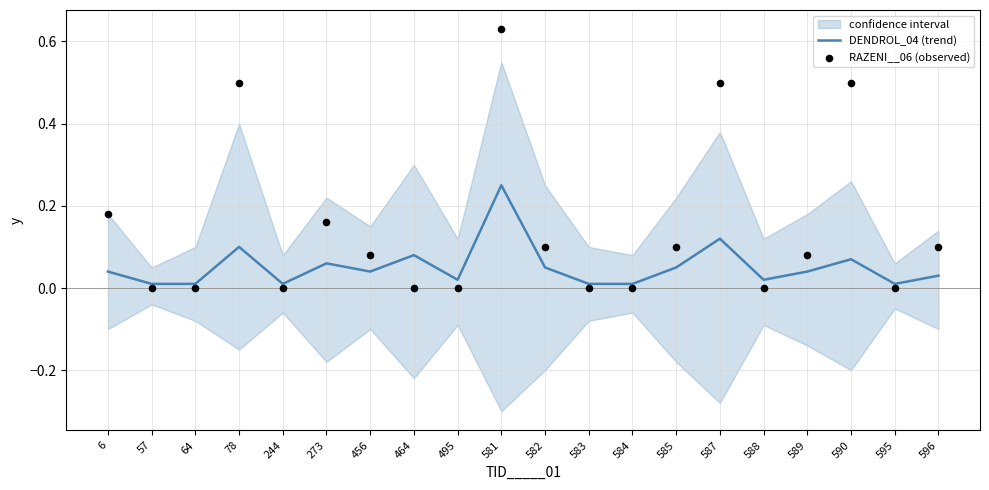

What are all the series names shown in the legend?

DENDROL_04 (trend), RAZENI__06 (observed)